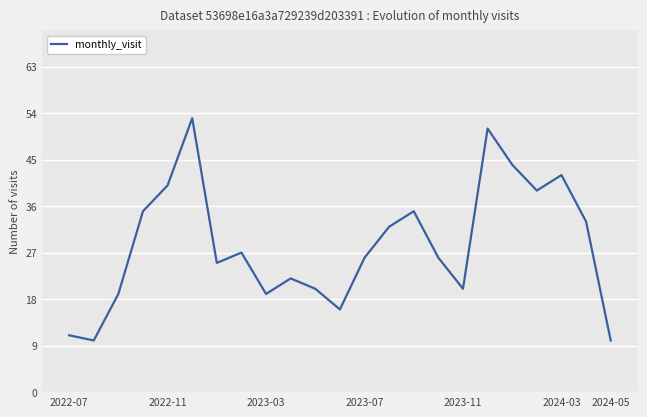

What is the difference between the maximum and minimum values?

43